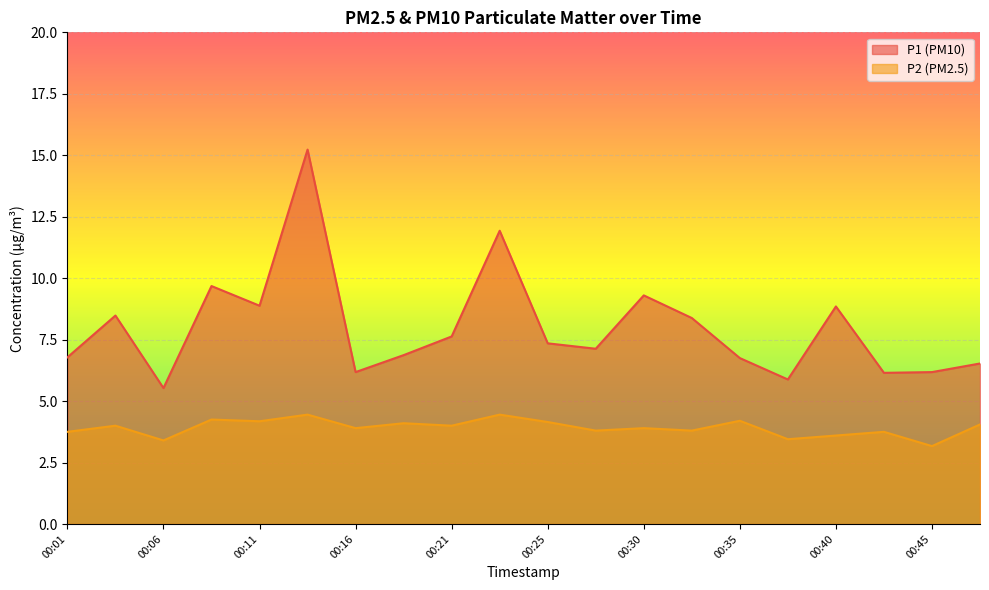

Which series has the largest range (max minus min)?

P1 (PM10)